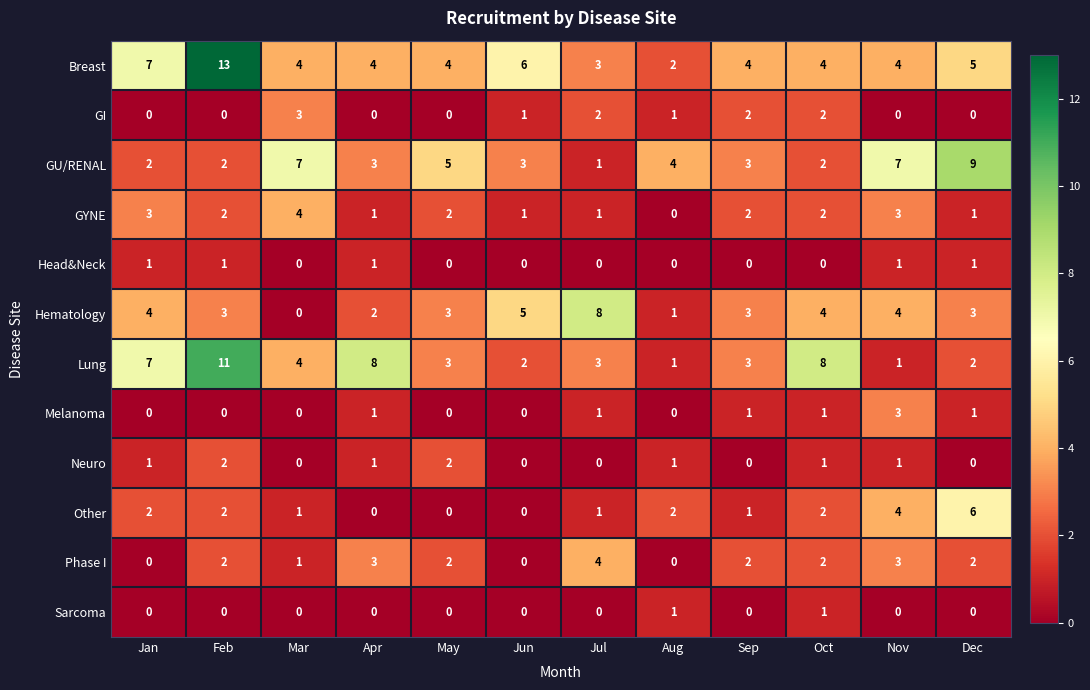

Which category has the highest value in the Breast series?

Feb